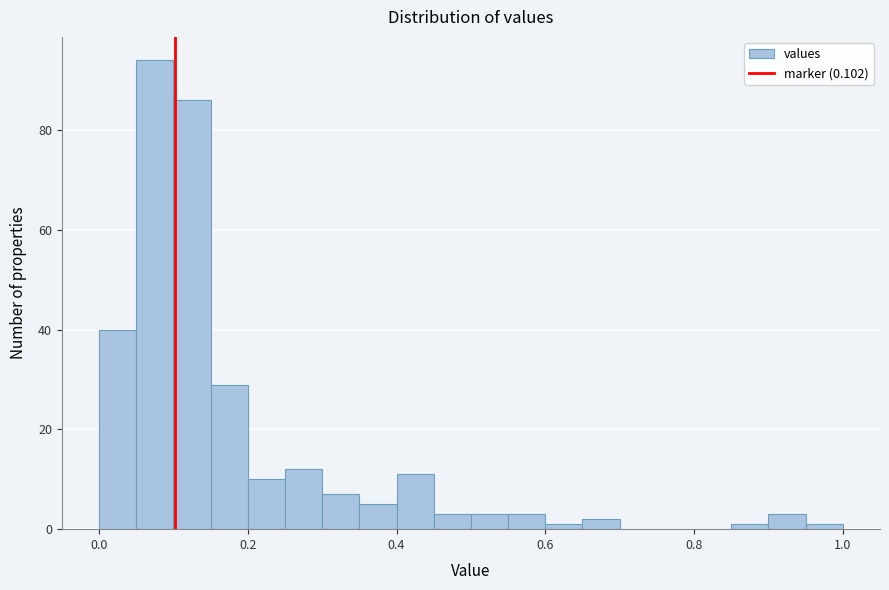

Read against the x-axis, roughly where is the centre of the tallest bar?

0.08